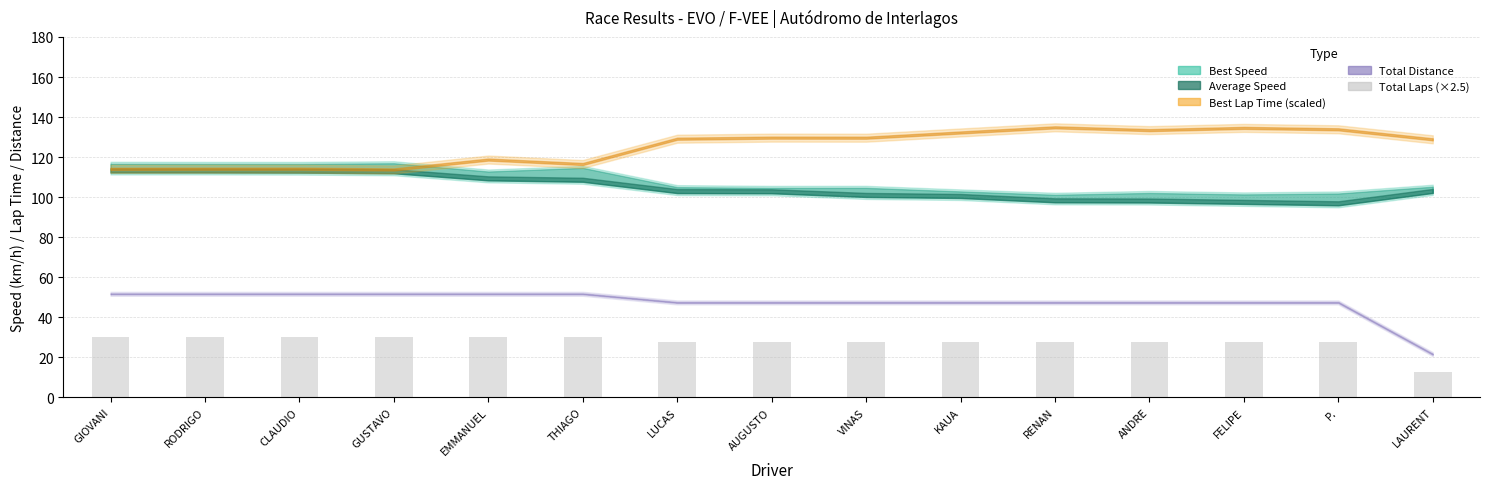

What position from the left is THIAGO?

6